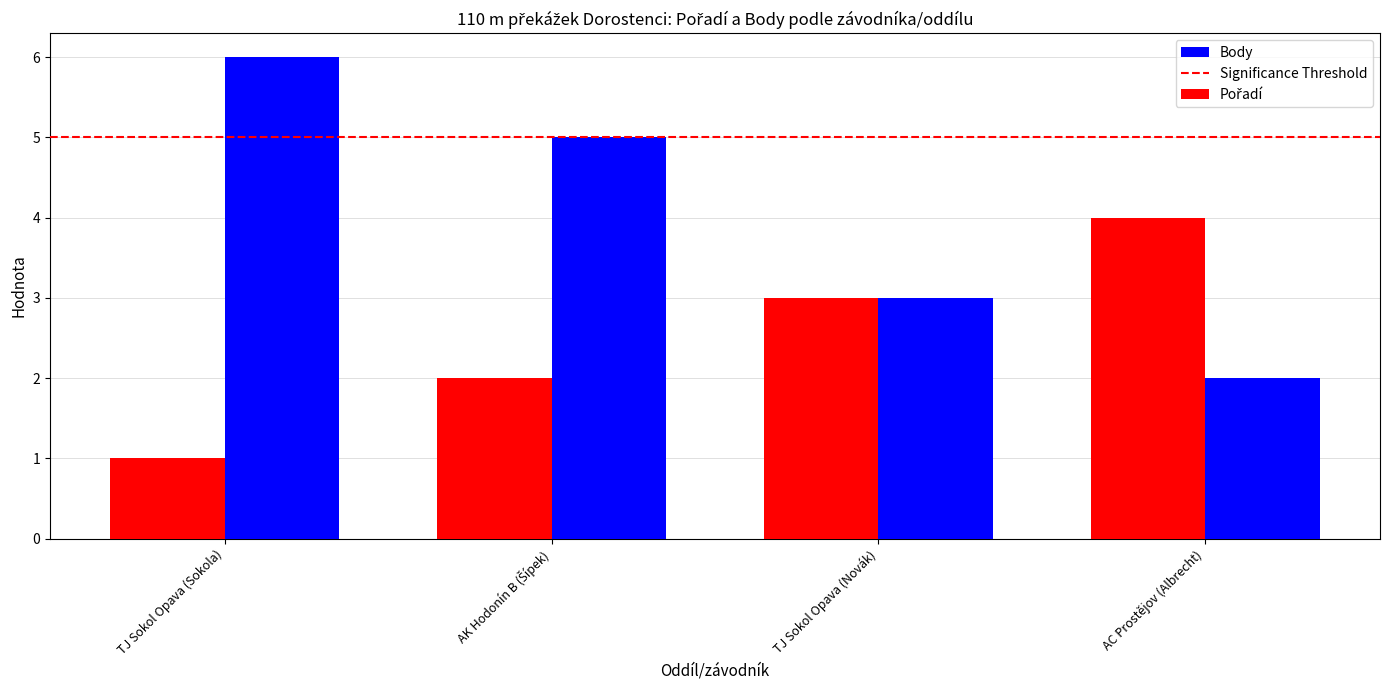

Which series has the largest total across all categories?

Body